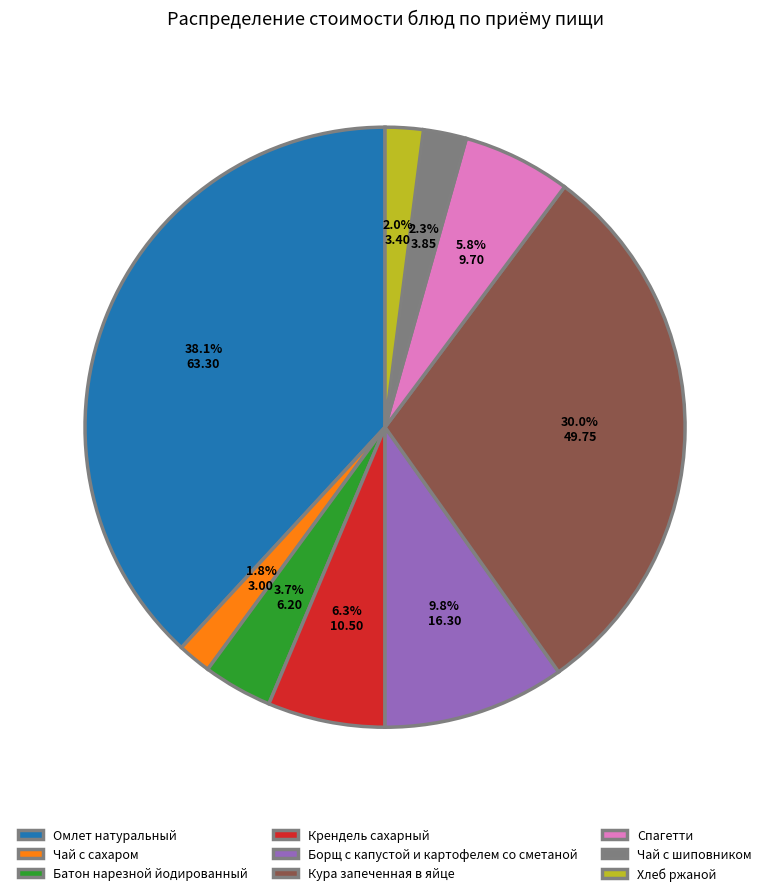

Is it true that Спагетти is 1% of the pie?

False